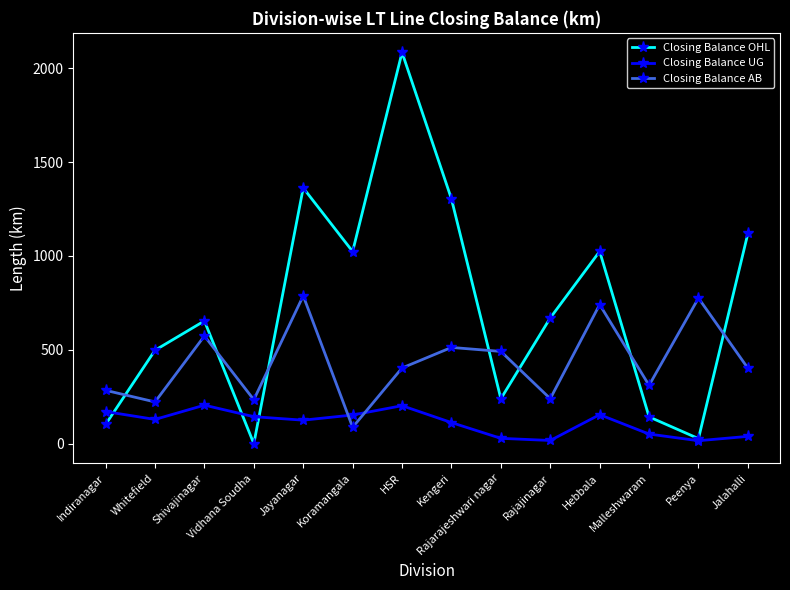

Which series has the widest spread of values?

Closing Balance OHL